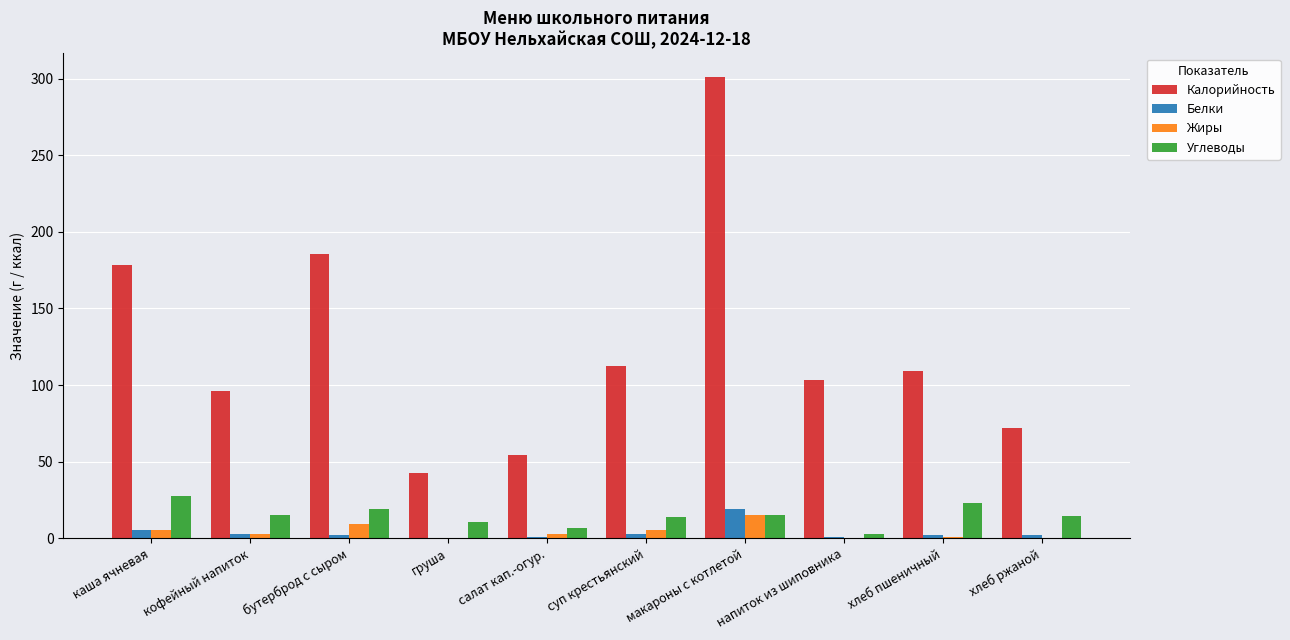

The value of Калорийность at макароны с котлетой is 301.3. True or false?

True